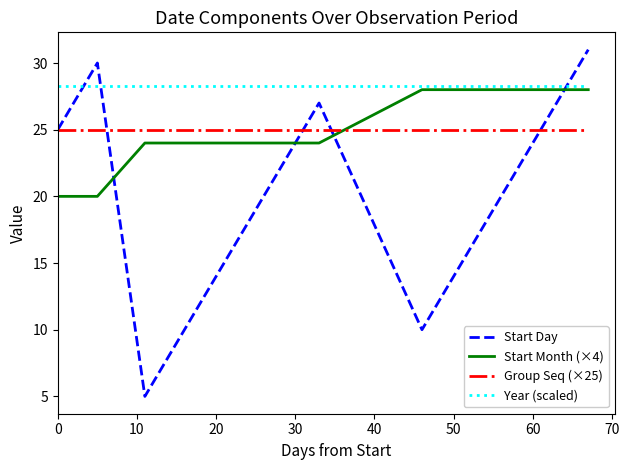

How many lines are shown in the chart?

4